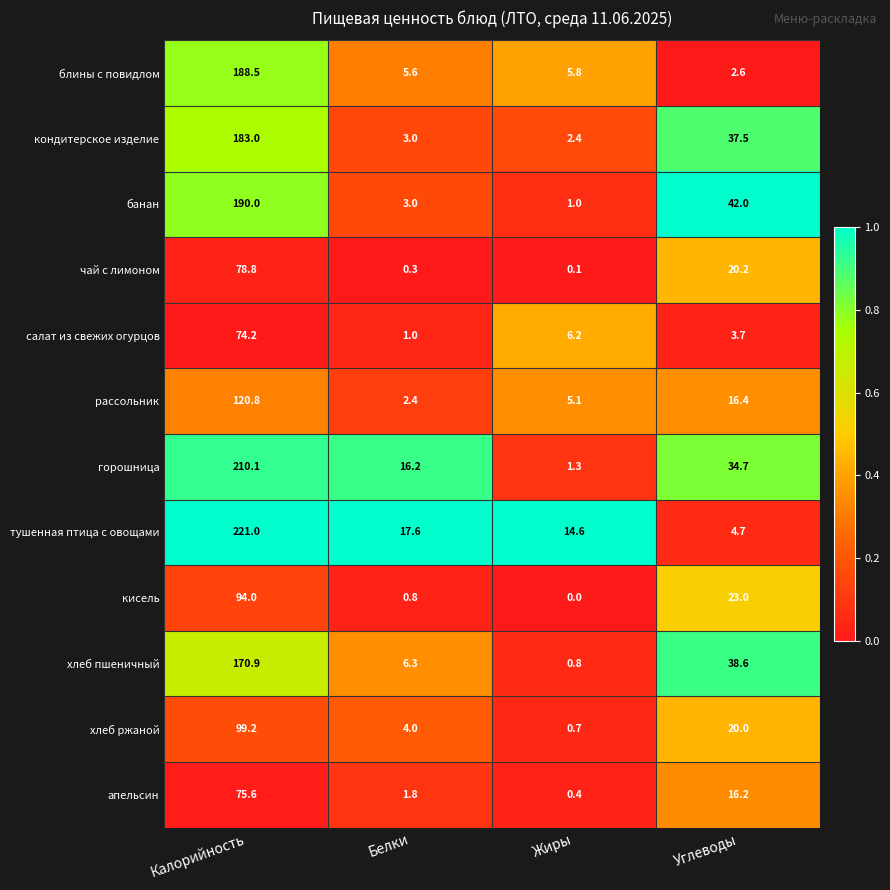

At how many categories does at least one series exceed 0?

4